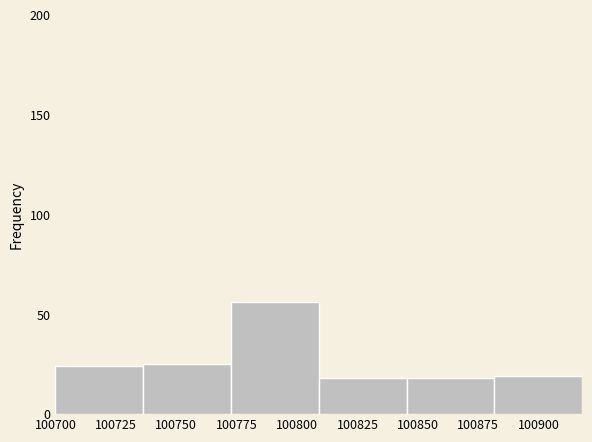

How tall is the bar that spans 100880 to 100920 on the x-axis? Neither the bar edges nor the heights are printed on the chart, so give them approximately, as read against the axes.

20